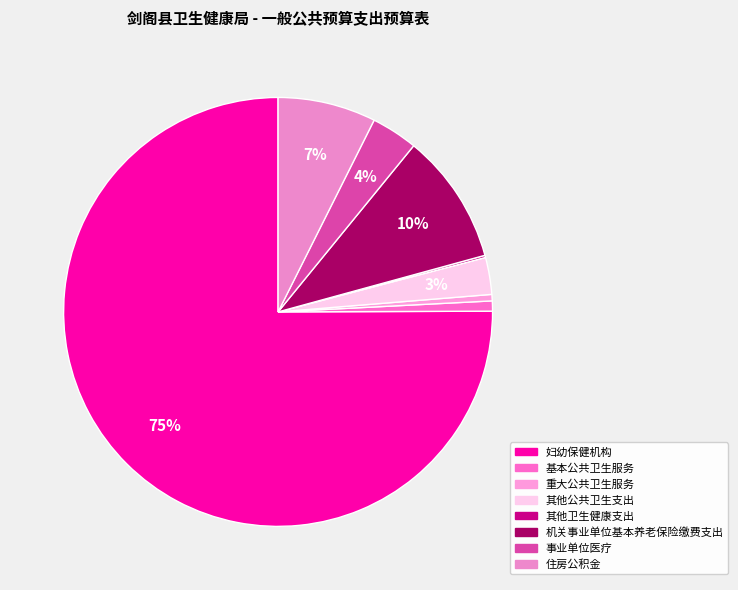

What percentage is the 事业单位医疗 slice, to the nearest percent?

4%